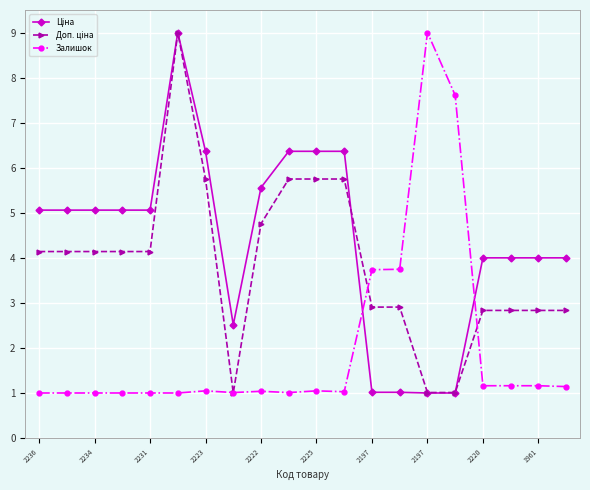

At how many categories does at least one series exceed 7?

3